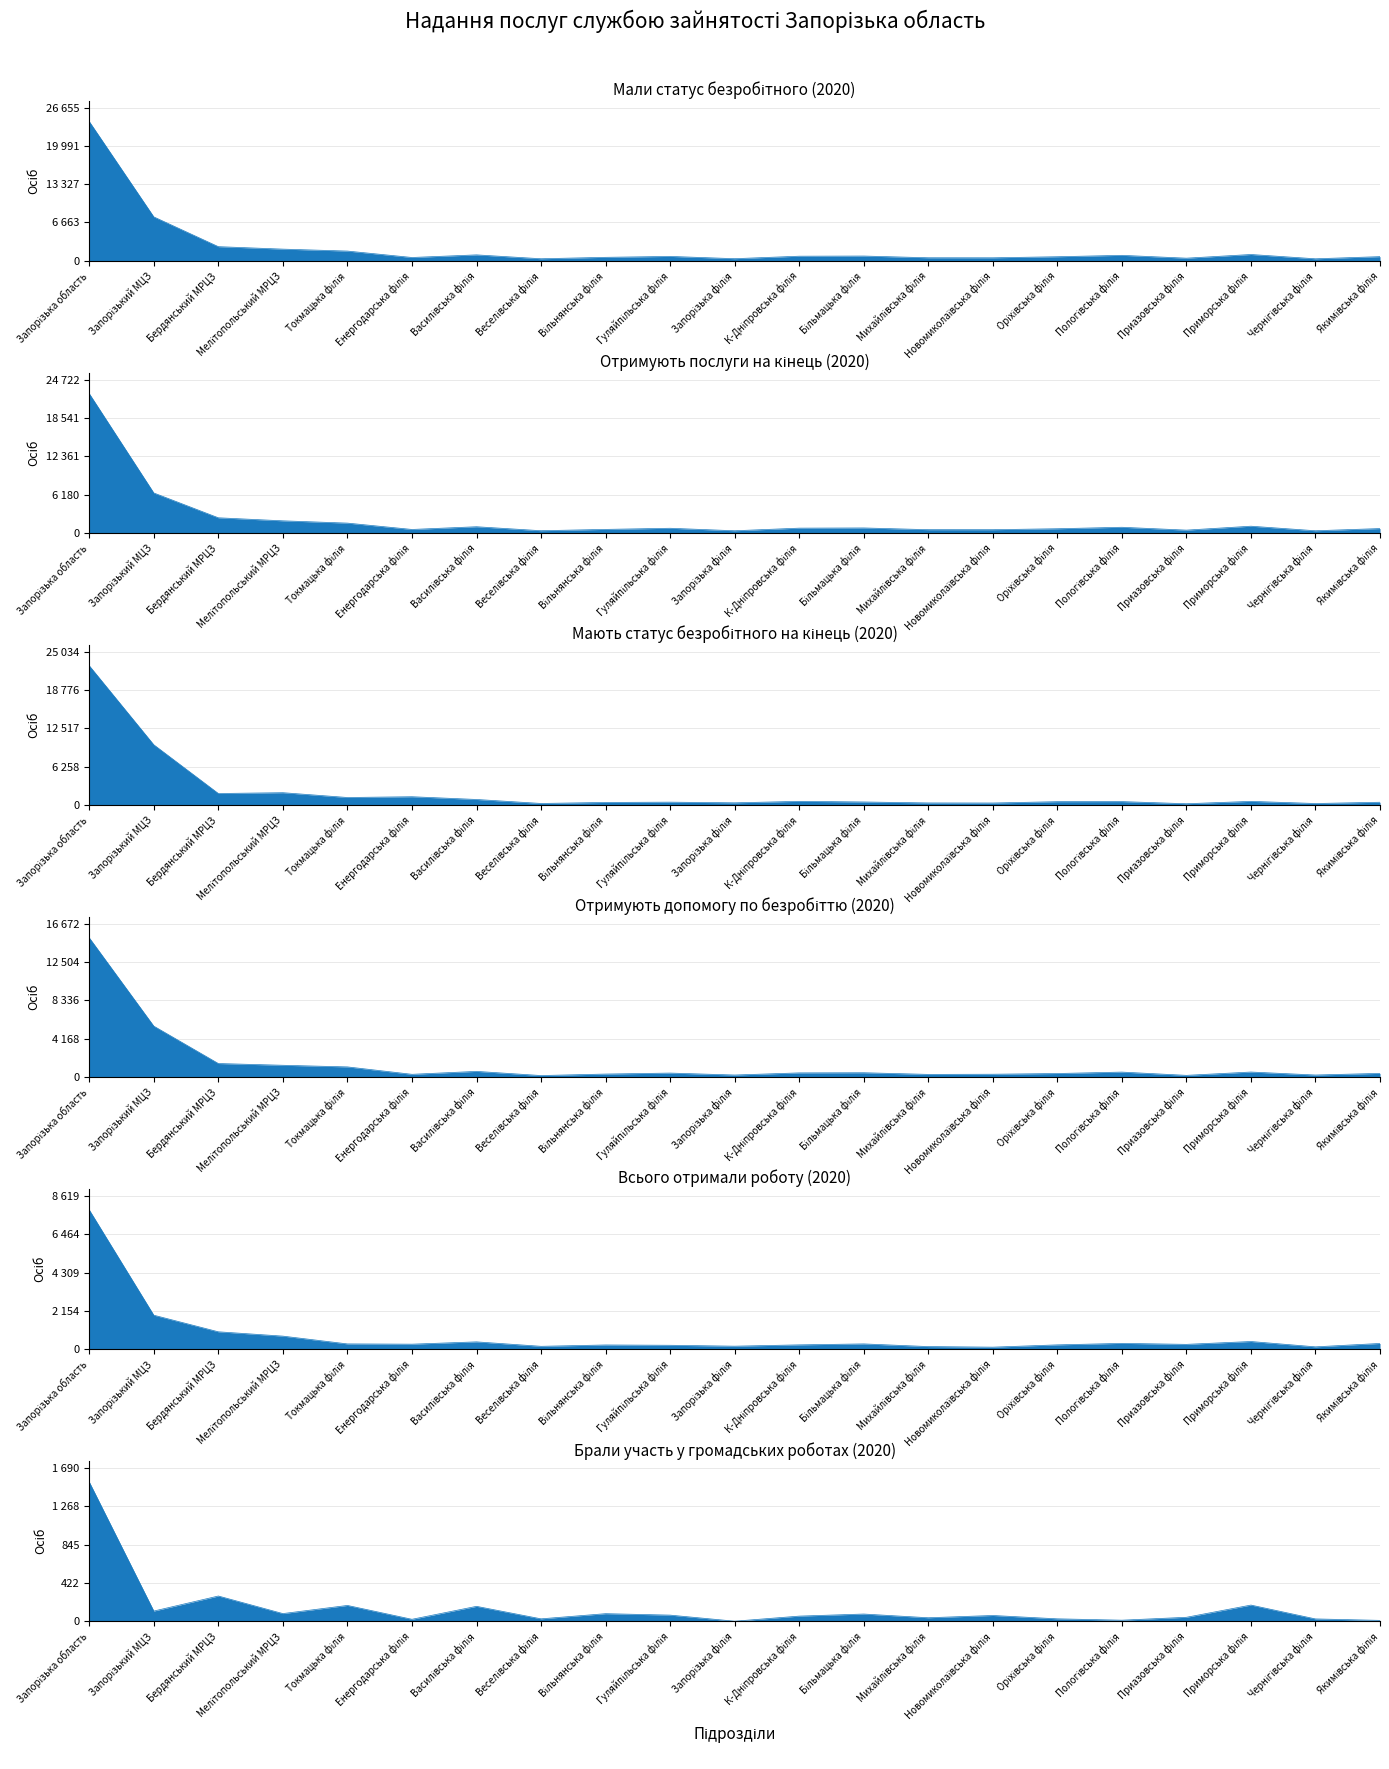

What is the label of the 18th point from the right?

Мелітопольський МРЦЗ